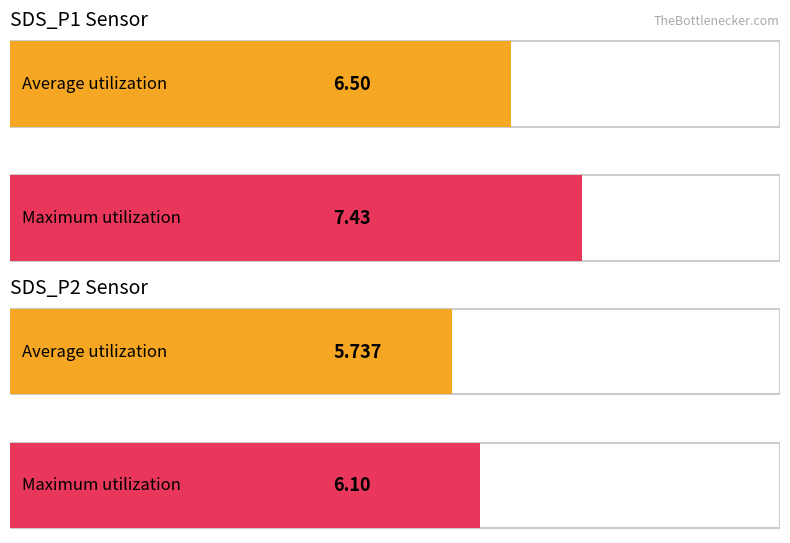

Which series has the largest total across all categories?

SDS_P1